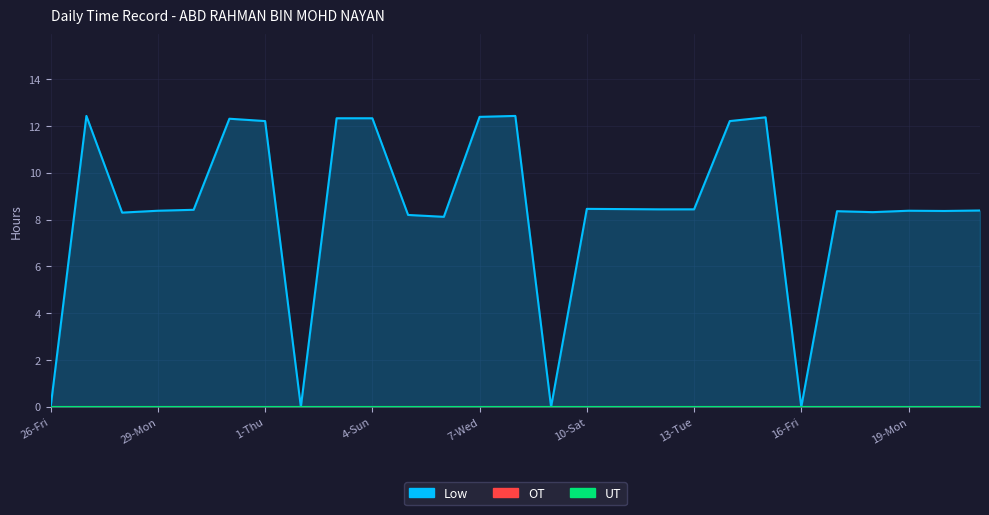

Where is UT nearest to the value 0?

26-Fri